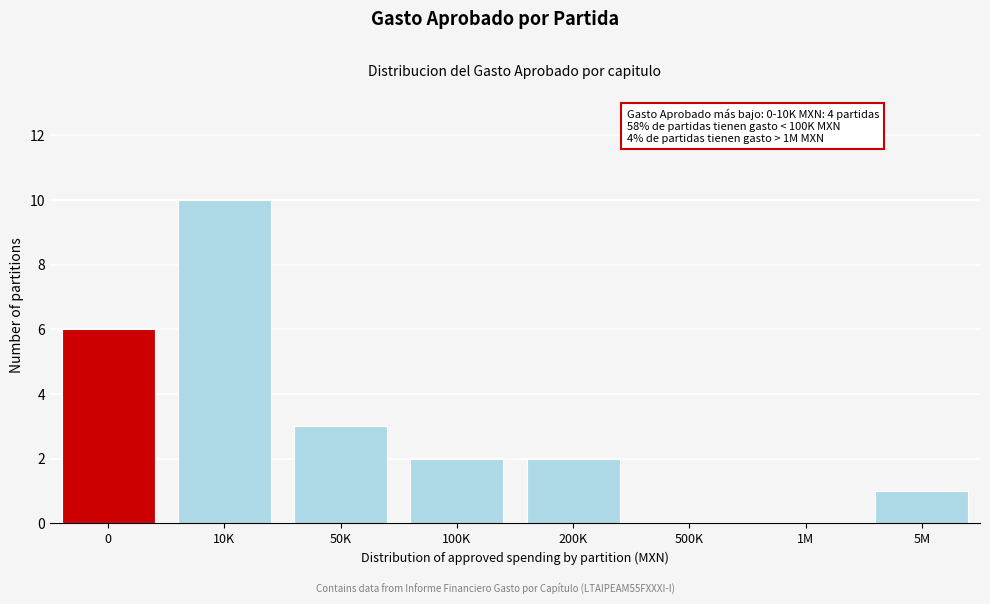

Reading left to right, list all the values displayed in this chart.

0=6	10K=10	50K=3	100K=2	200K=2	500K=0	1M=0	5M=1